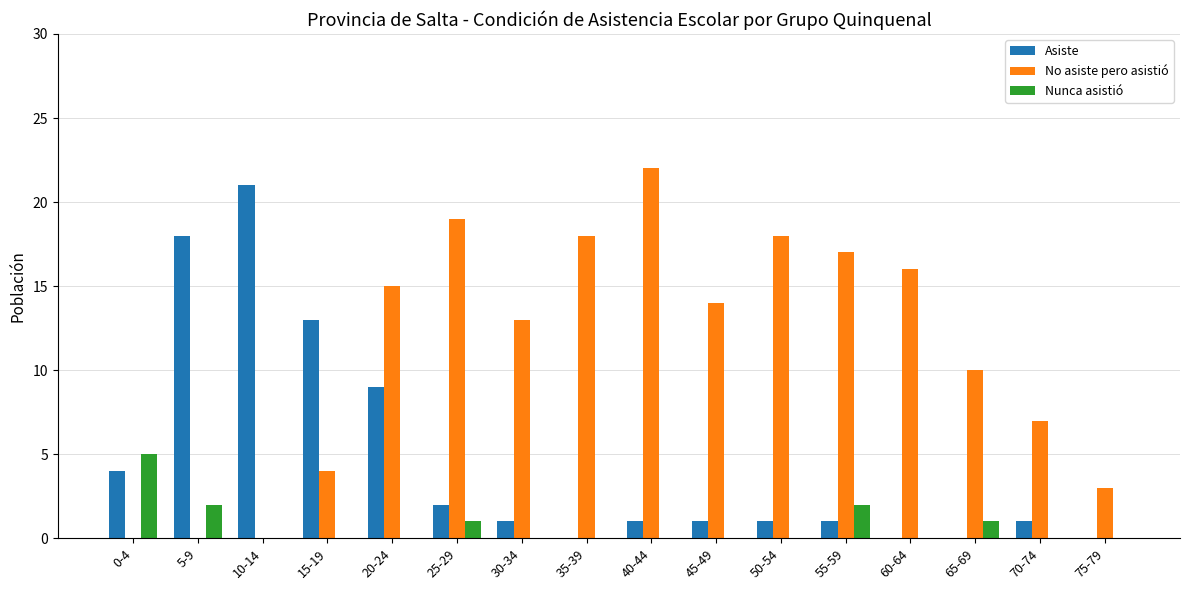

What is the sum of all Nunca asistió values?

11